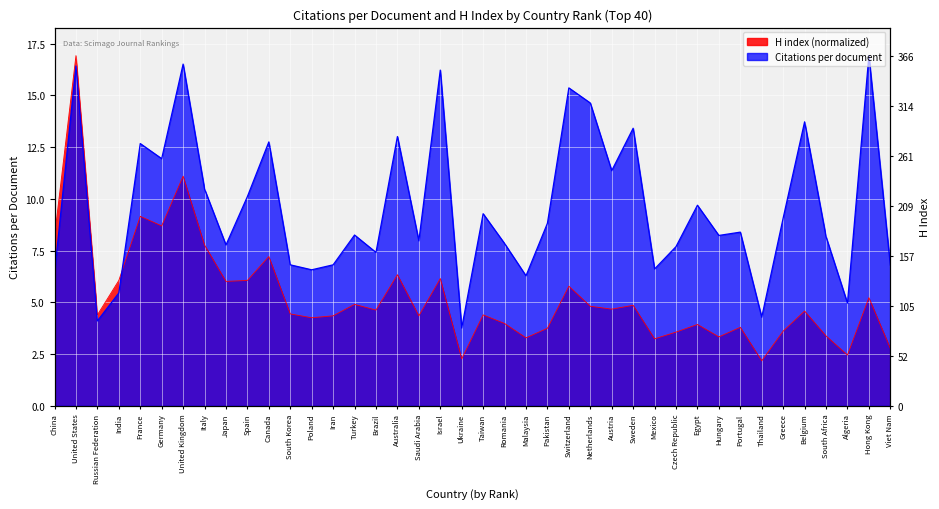

At which category is the sum across all series the highest?

United States